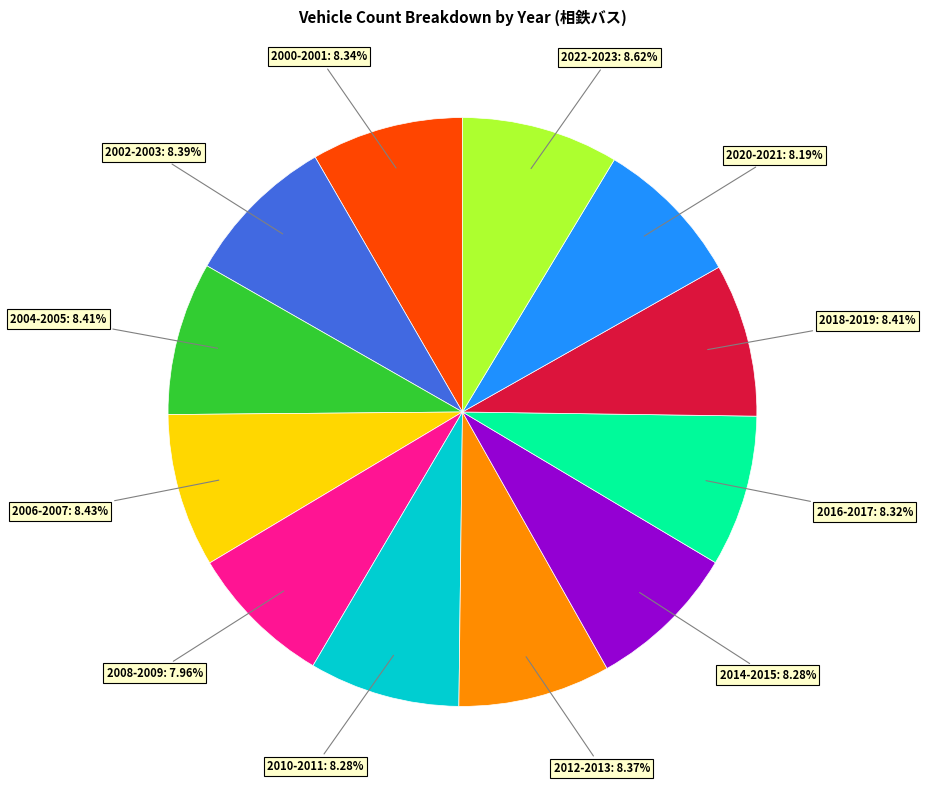

Is there a majority slice in this chart?

No